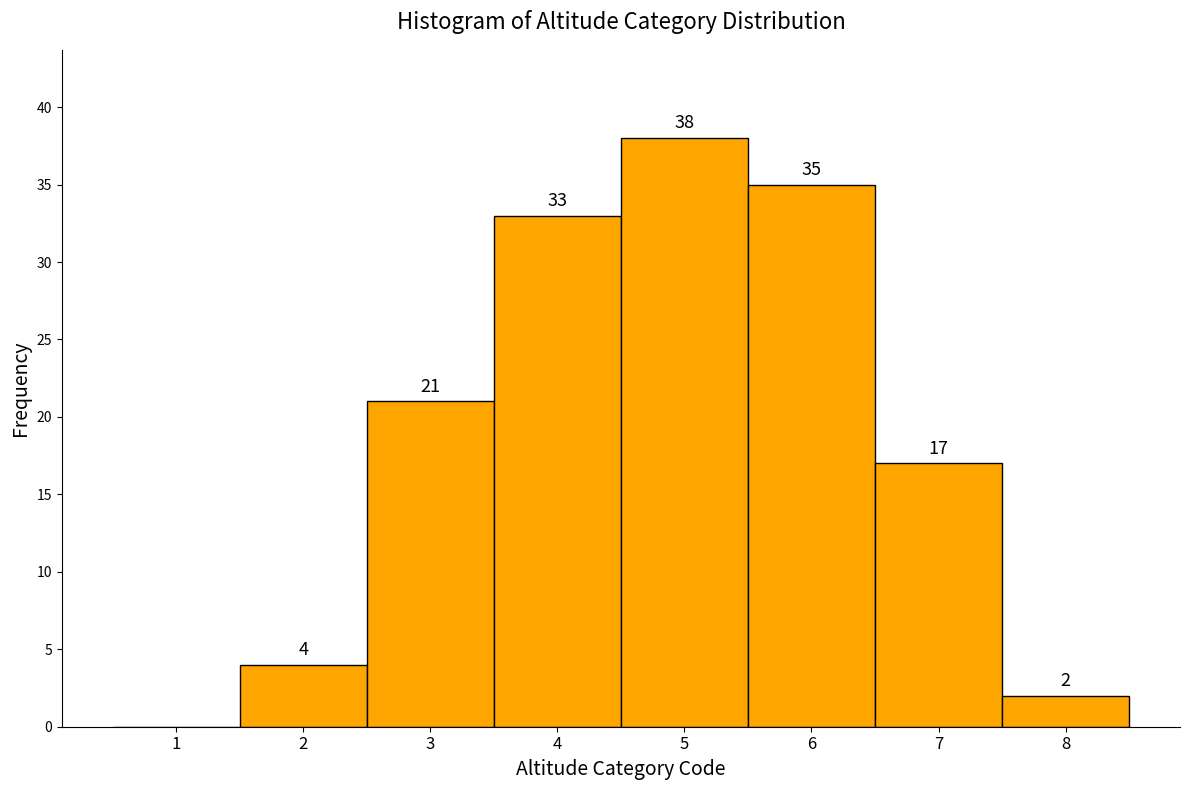

Reading left to right, what are all the values shown in this chart?

1=0	2=4	3=21	4=33	5=38	6=35	7=17	8=2